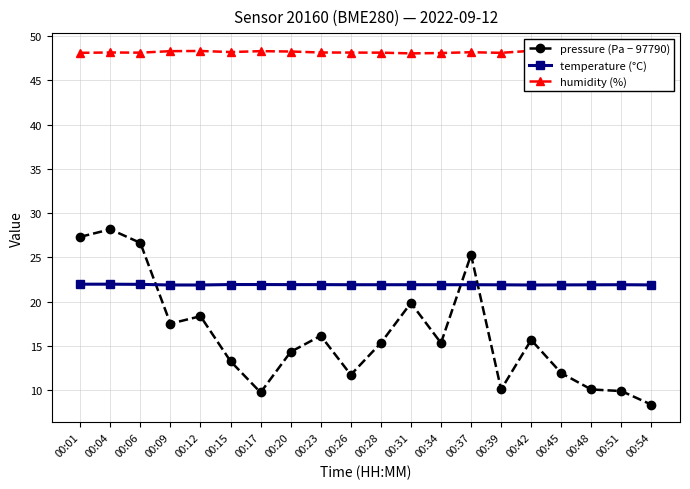

Between 00:06 and 00:31, which is larger?

00:06